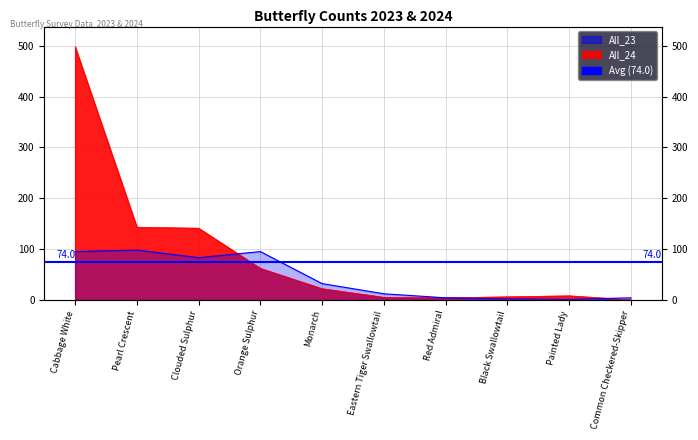

At Eastern Tiger Swallowtail, list the series in order from largest to smallest.

All_23, All_24